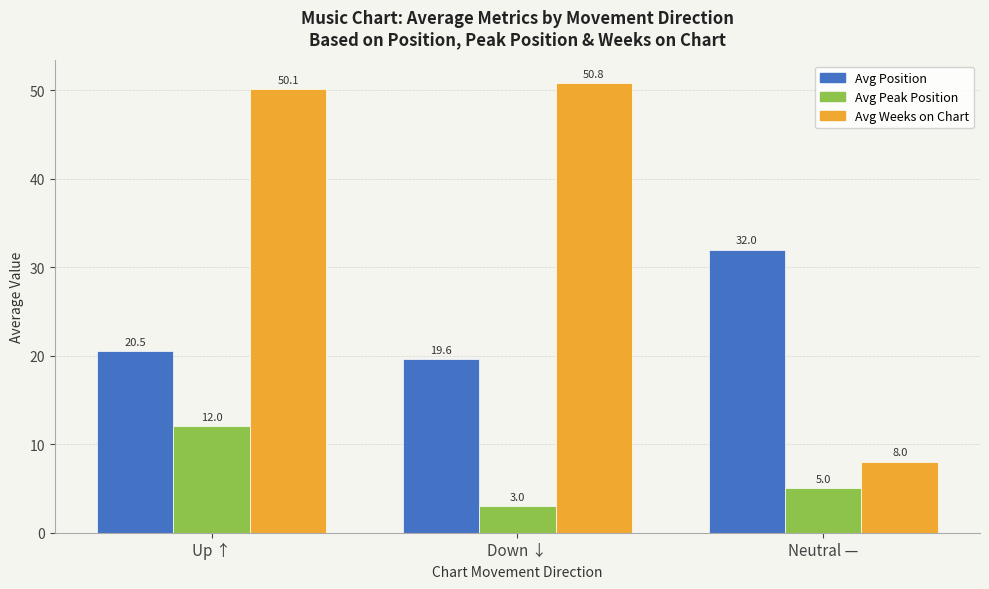

Which series has the widest spread of values?

Avg Weeks on Chart